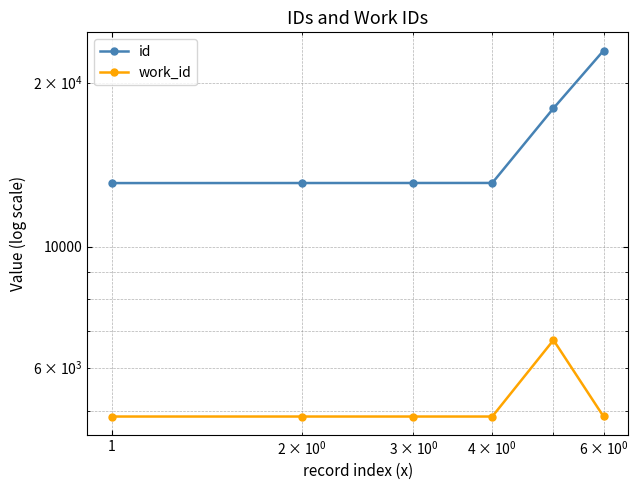

Which series has the largest range (max minus min)?

id